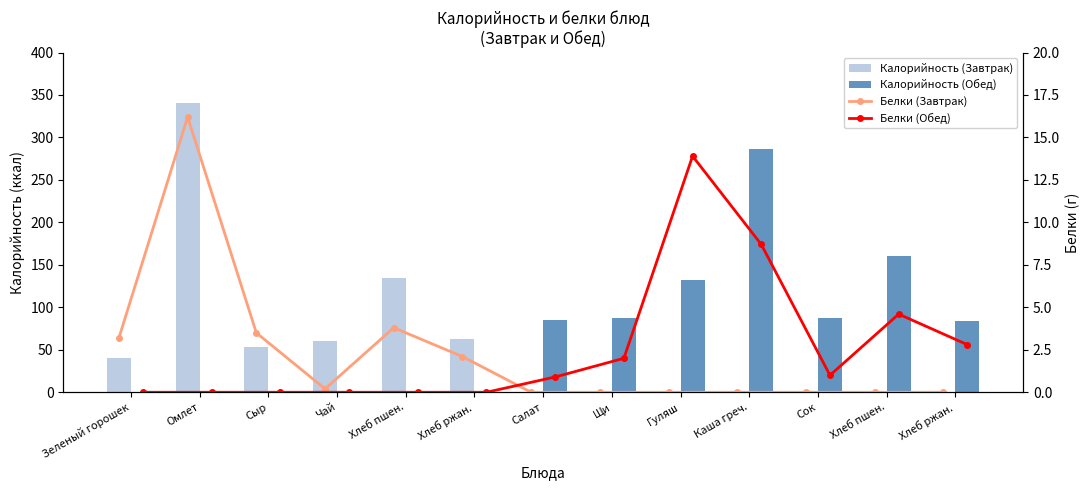

Are the bars grouped side by side (vs. stacked)?

Yes